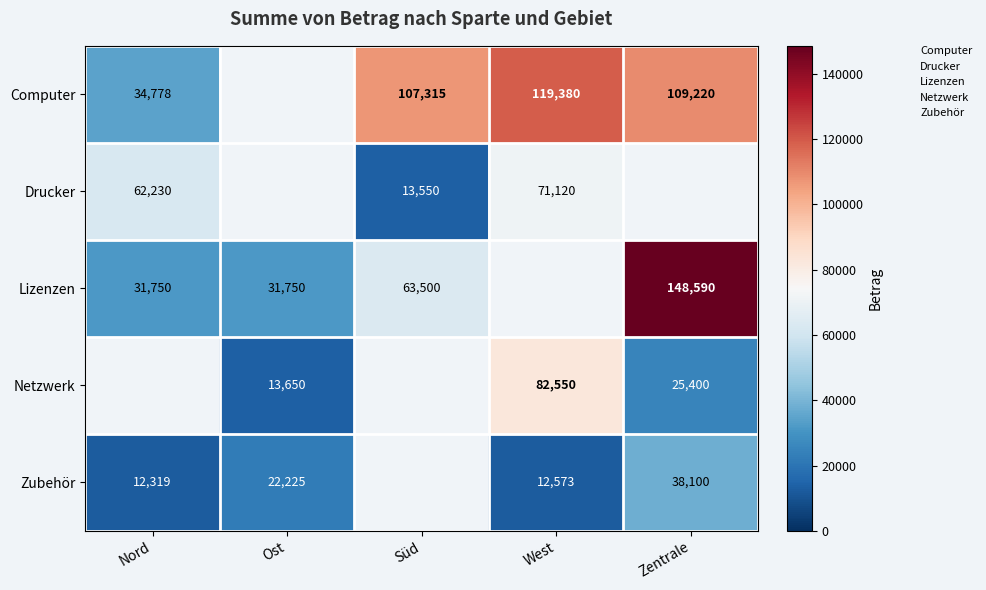

The value of Zubehör at Nord is 21256.1. True or false?

False